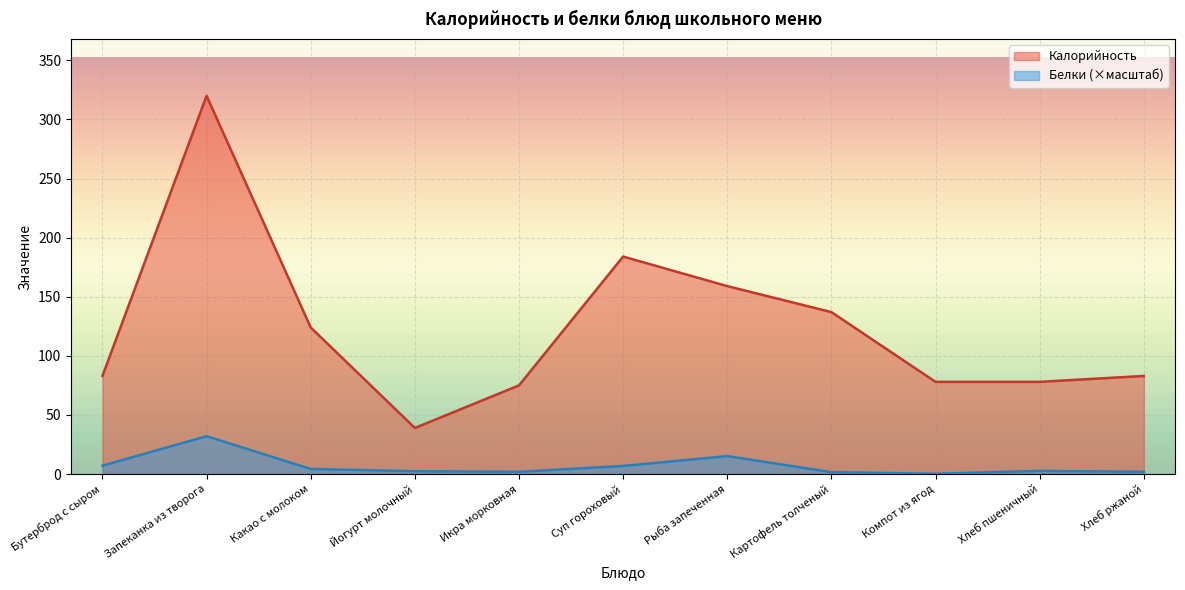

At which label does Калорийность first exceed 83?

Запеканка из творога